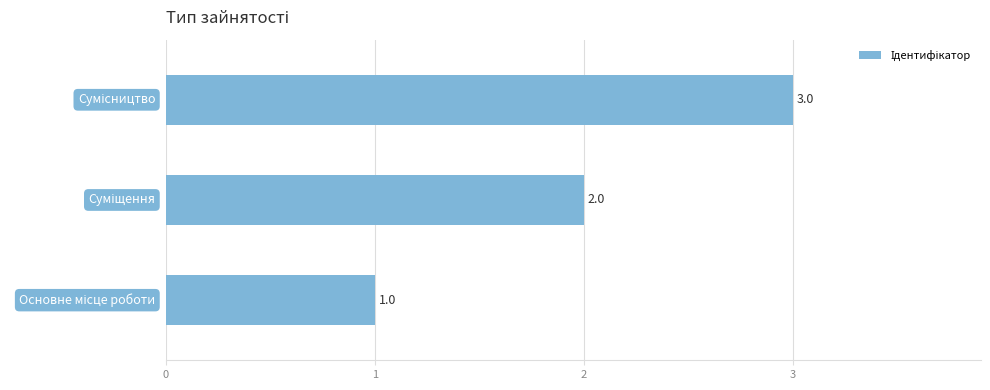

How many values are between 1 and 3?

3